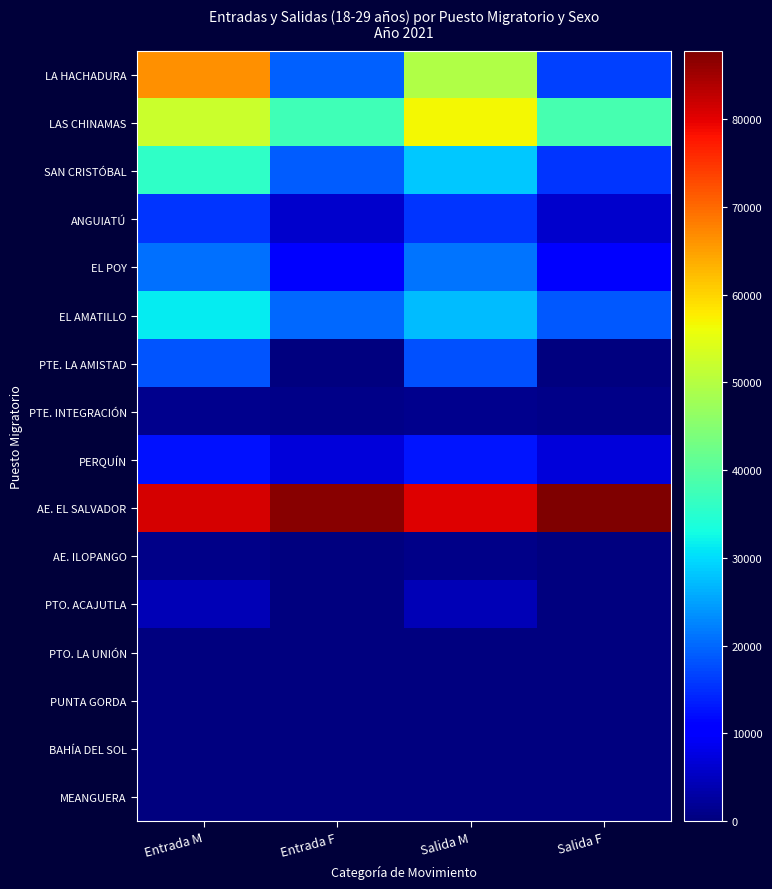

Which label corresponds to the smallest value in the chart?

Entrada F